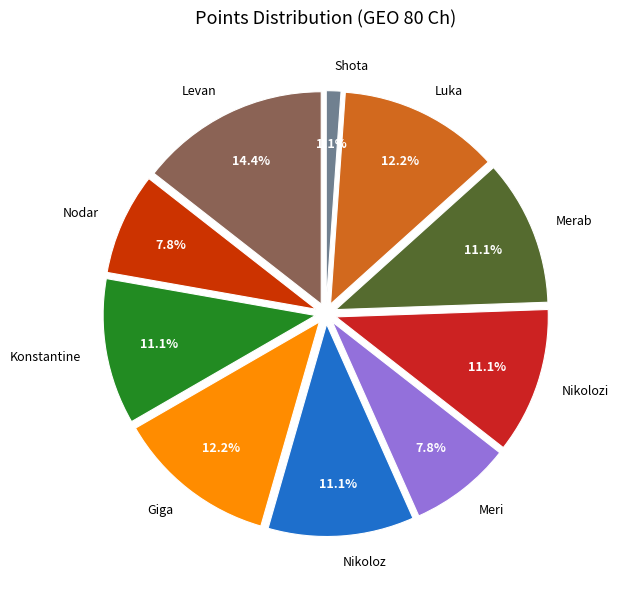

Does any single category account for the majority?

No